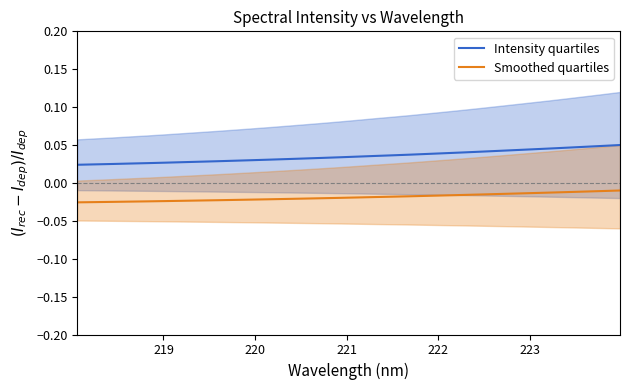

Which series has the largest total across all categories?

Intensity quartiles